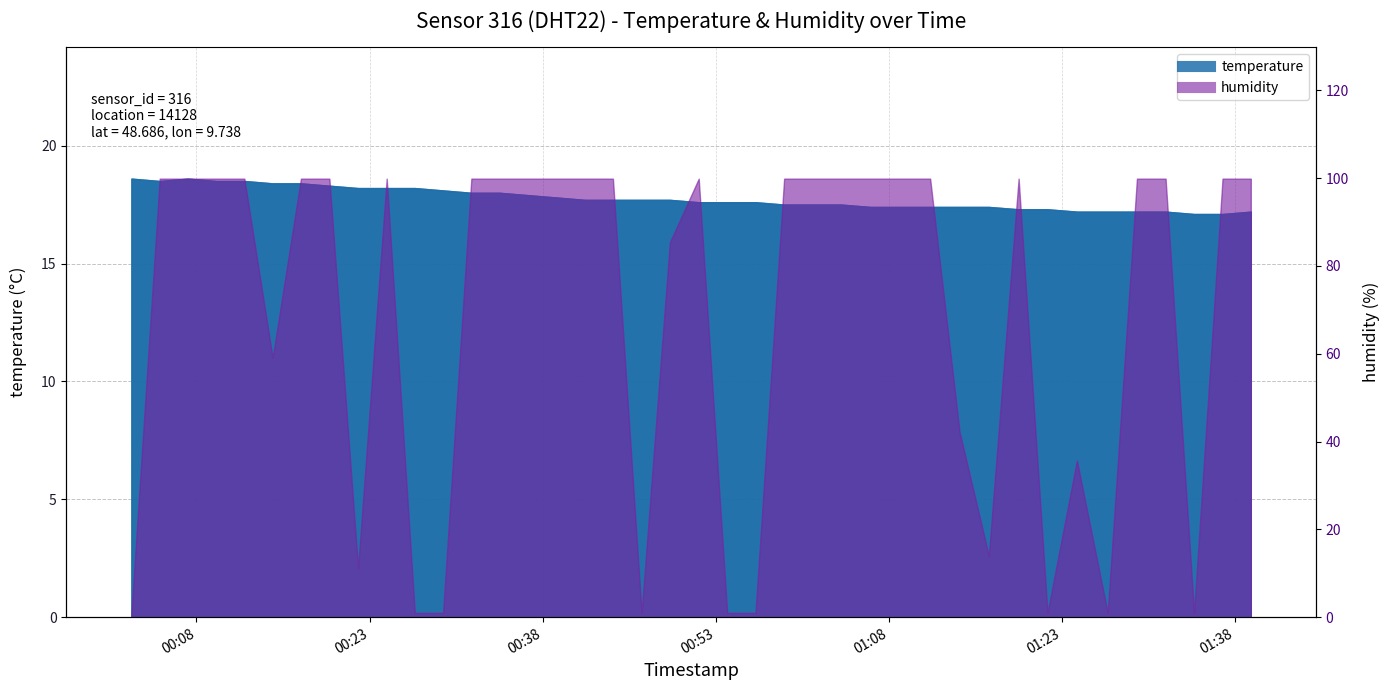

What position from the left is 2023-06-22T00:36:44?

15